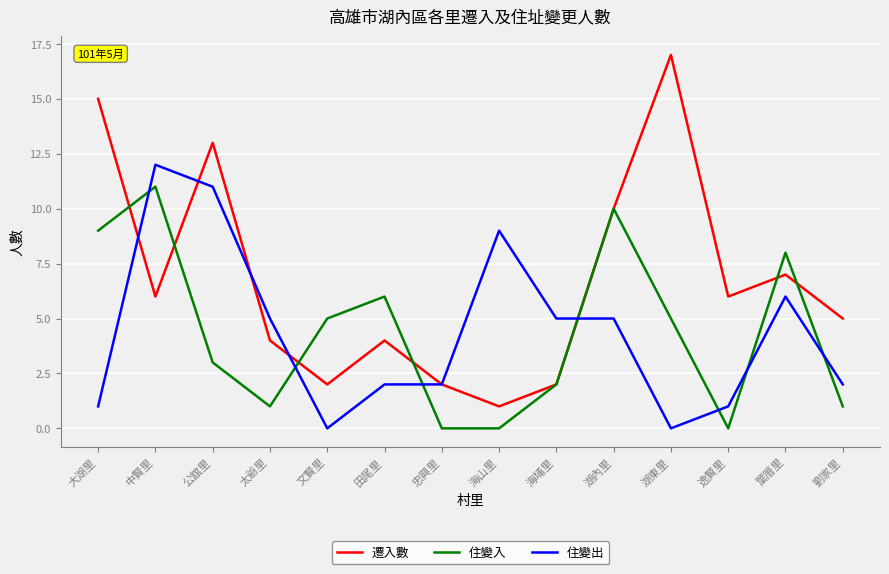

Between which two adjacent categories do 遷入數 and 住變入 first intersect?

大湖里 and 中賢里